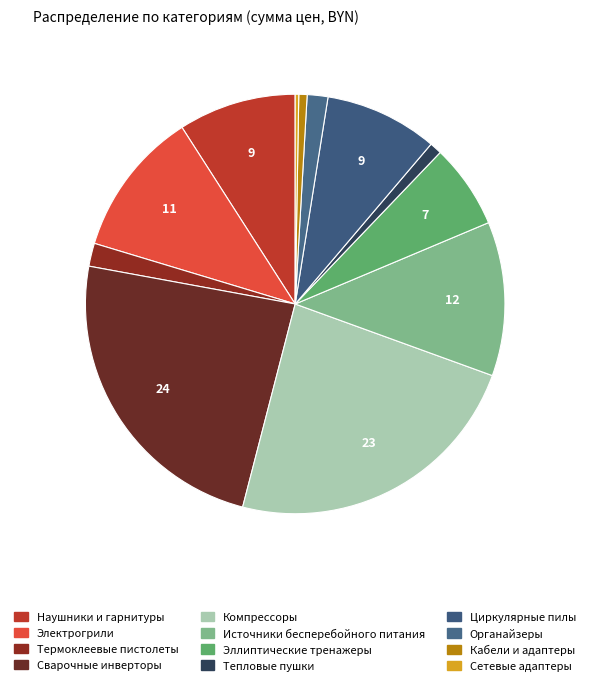

Combined, do Компрессоры and Тепловые пушки account for over 50%?

No